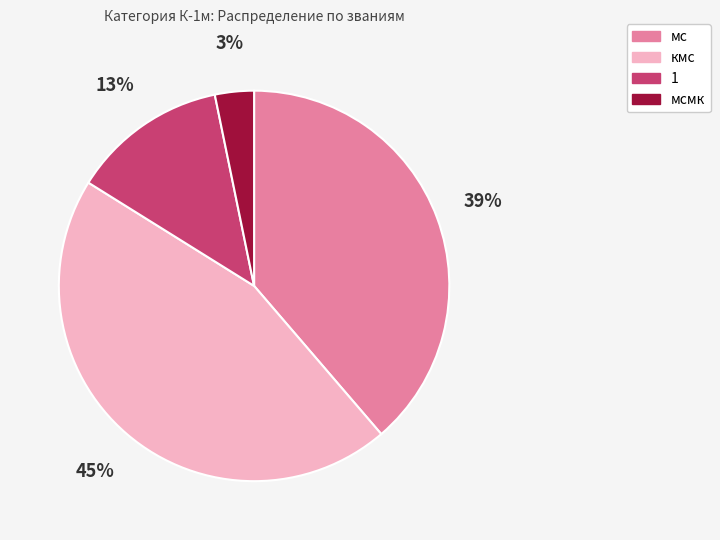

Is the sum of мсмк and кмс greater than half?

No